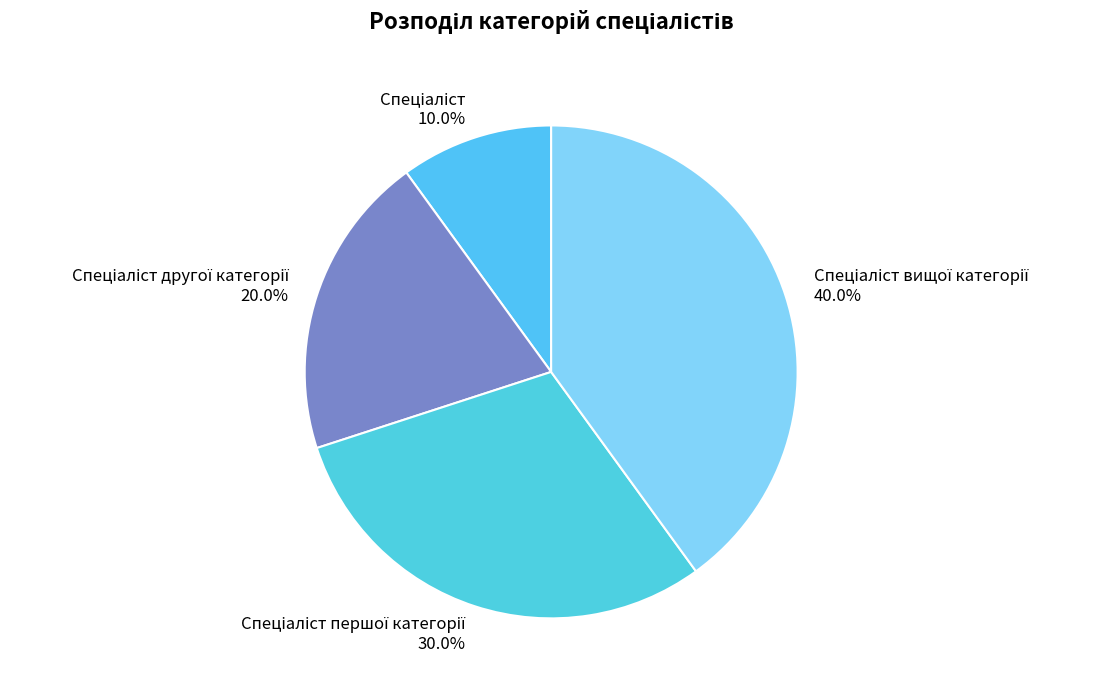

To the nearest percent, what is the average slice percentage?

25%